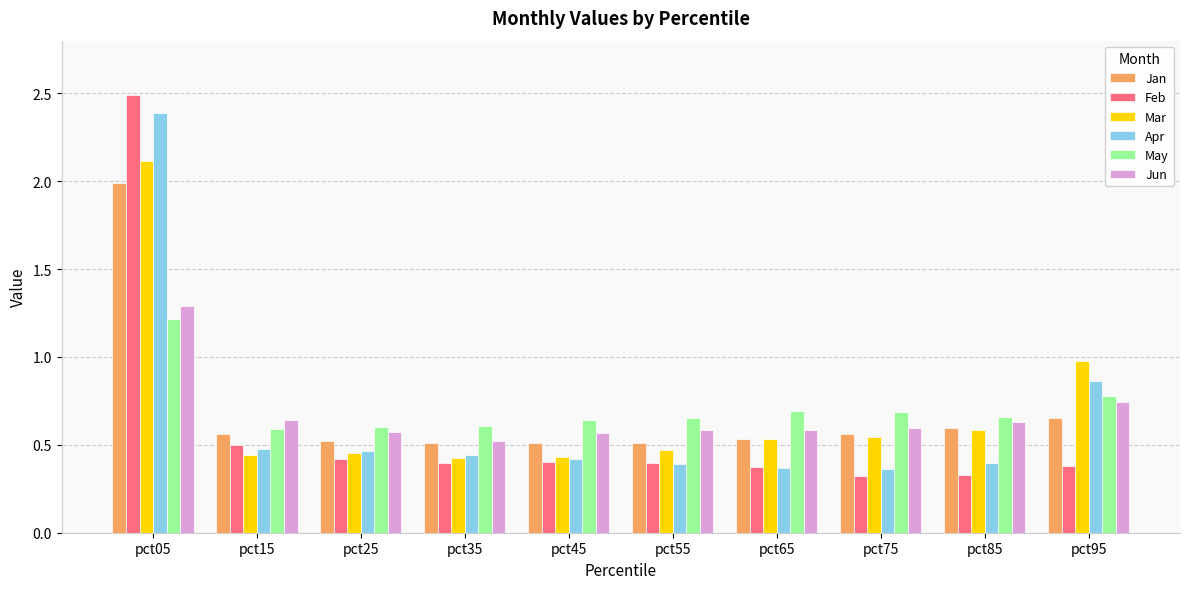

True or false: Jun has a value of 0.6 at pct65.

True